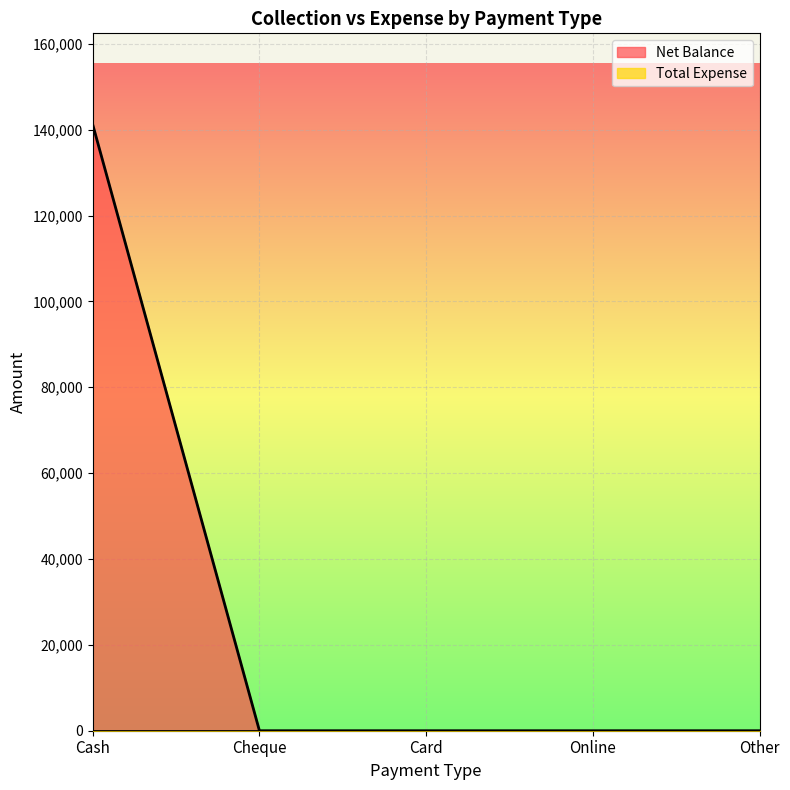

Which has a higher value, Online or Card?

Online